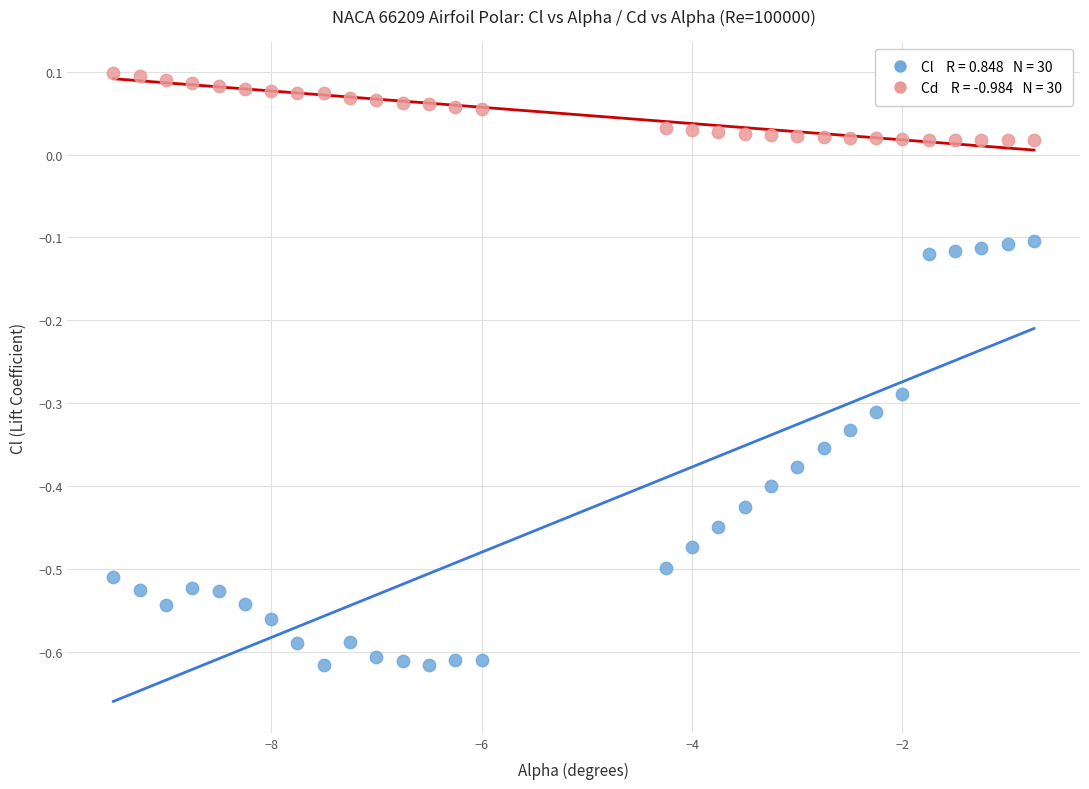

Across all data points, what is the range of Y values (max minus min)?

0.7